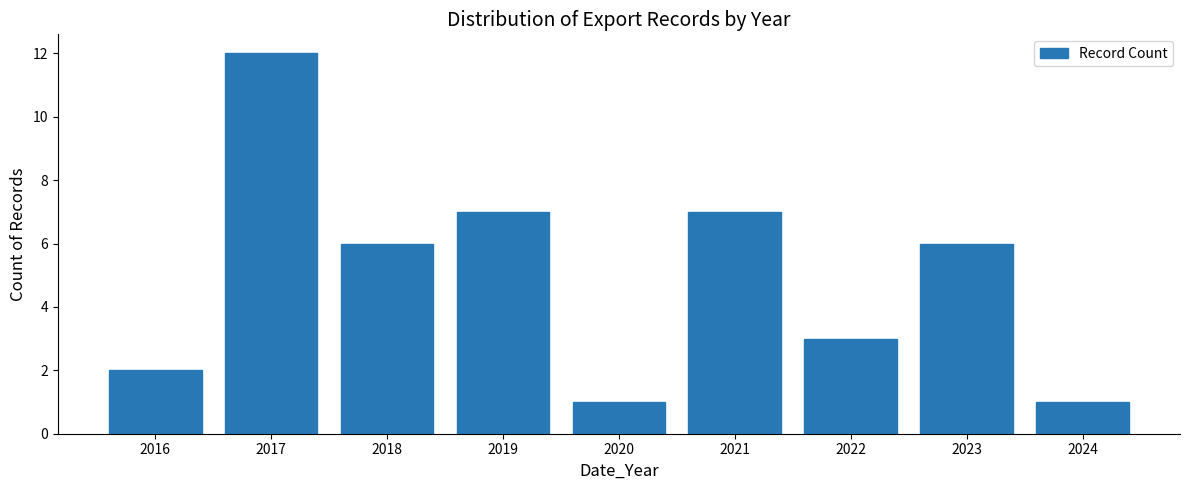

Reading left to right, transcribe all the data shown in this chart.

2	12	6	7	1	7	3	6	1